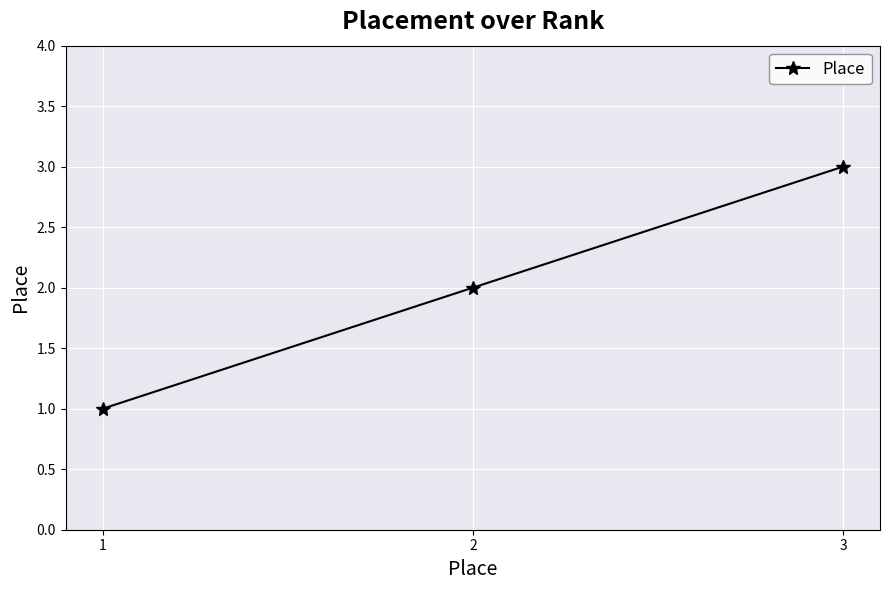

Where is the data nearest to the value 2?

2